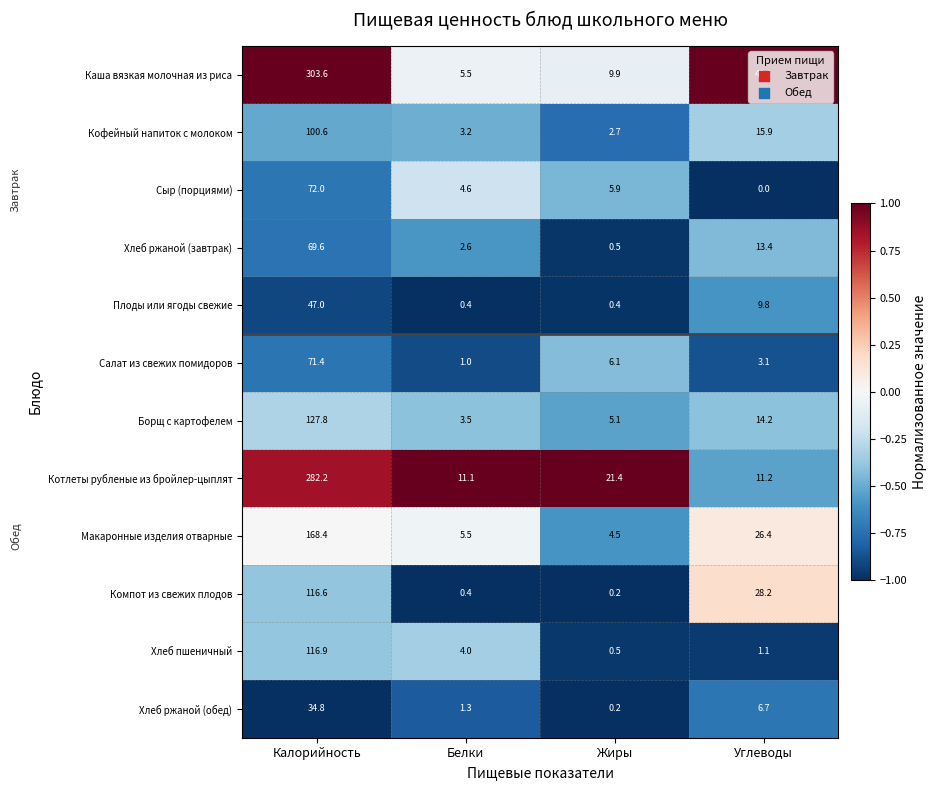

What is the maximum value for Салат из свежих помидоров?

71.4